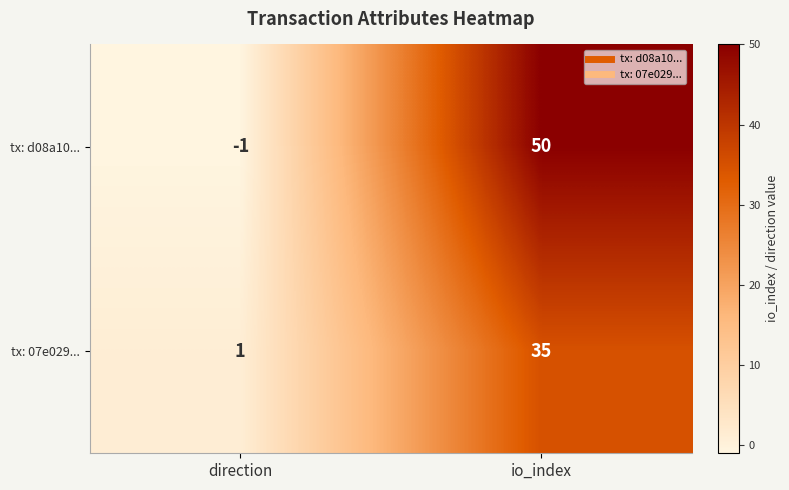

Which series changed the most between direction and io_index?

tx: d08a10...